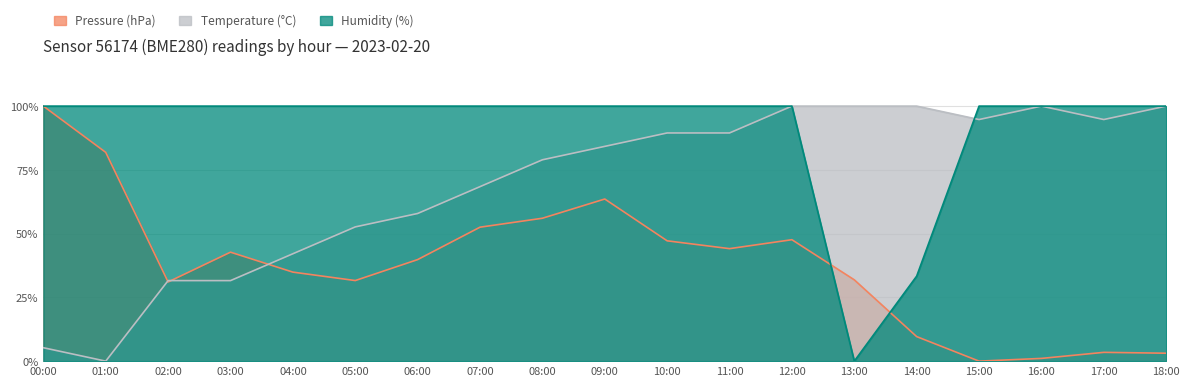

List the series in order of their overall mean, lowest first.

Pressure (hPa), Temperature (°C), Humidity (%)